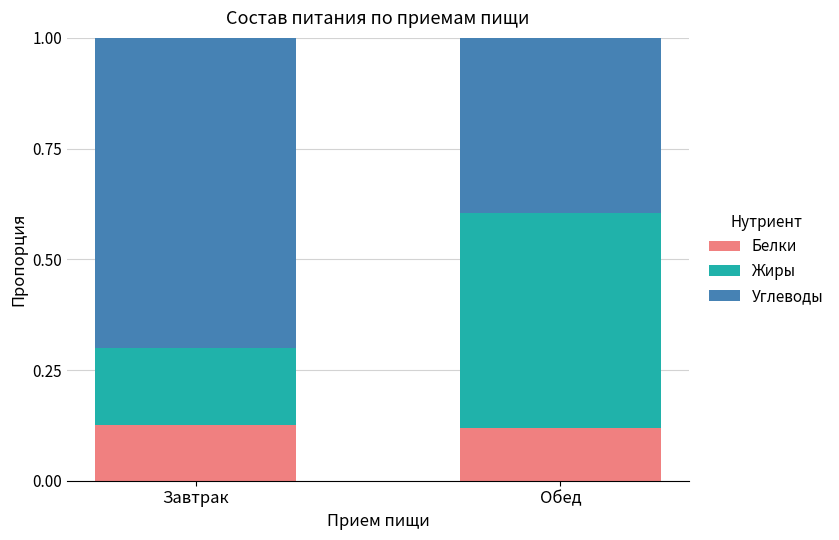

What is the total value across all series at Обед?

1.0